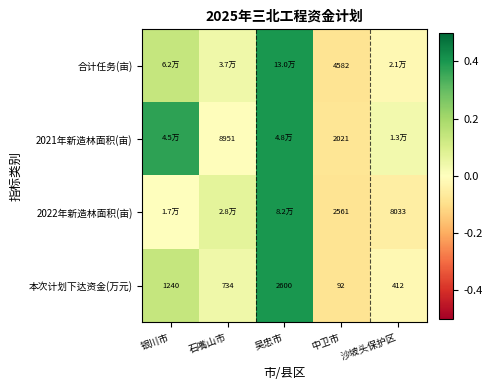

Which category has the highest value in the 本次计划下达资金(万元) series?

吴忠市